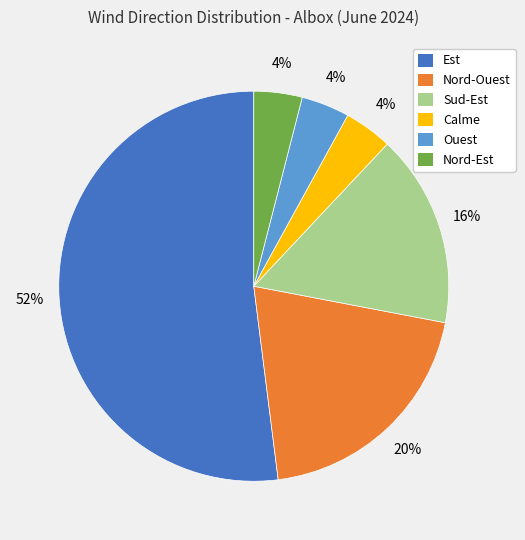

Is there any slice that represents more than half of the pie?

Yes